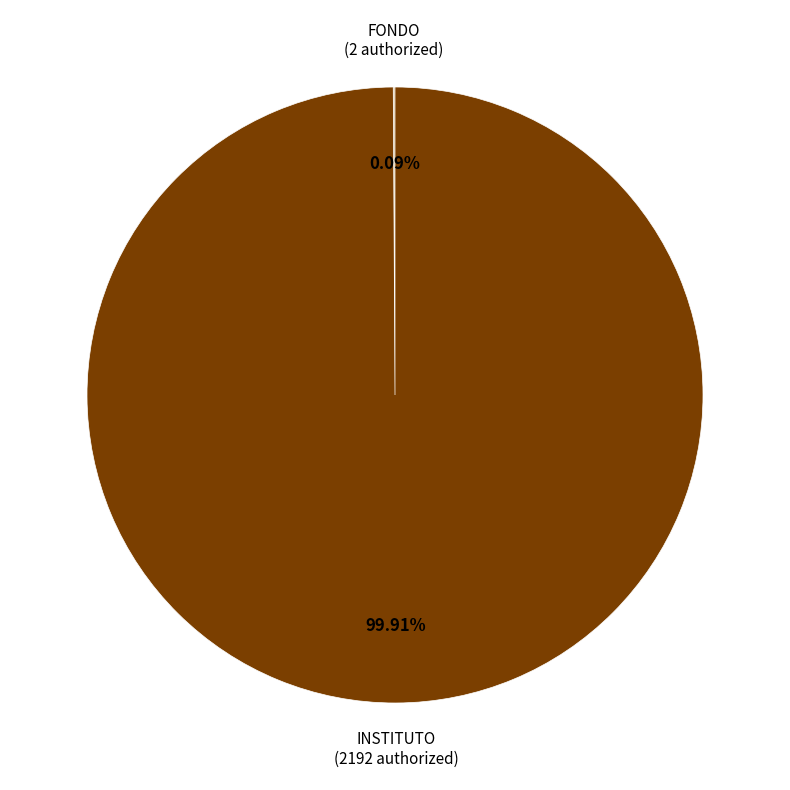

Is there any slice that represents more than half of the pie?

Yes